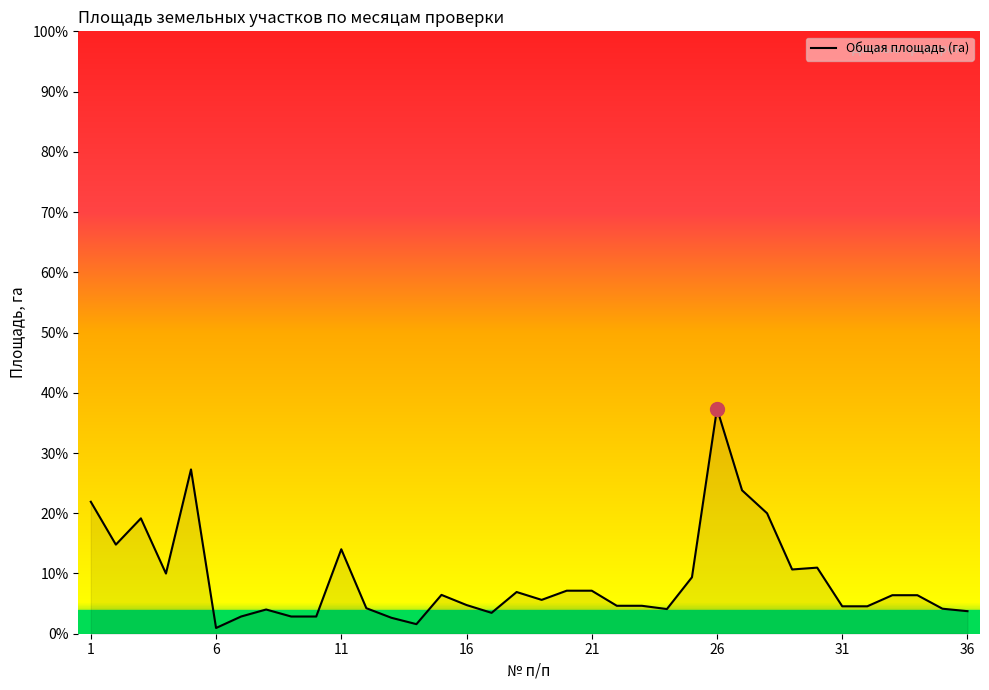

Does the chart display data point markers on the line(s)?

No